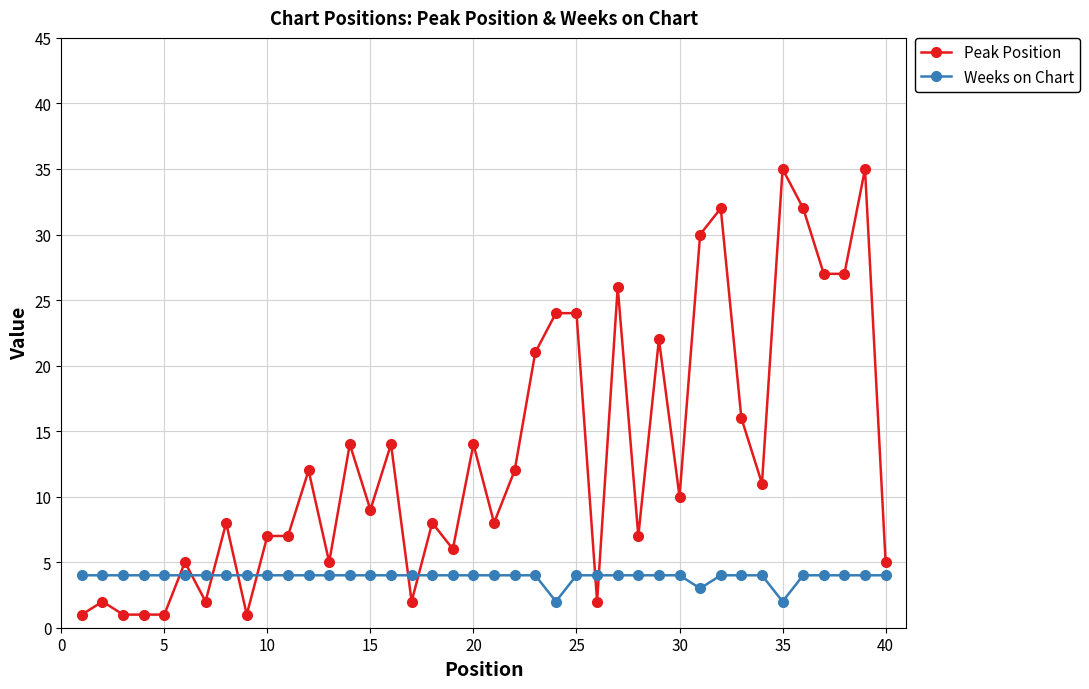

Which series has the largest range (max minus min)?

Peak Position